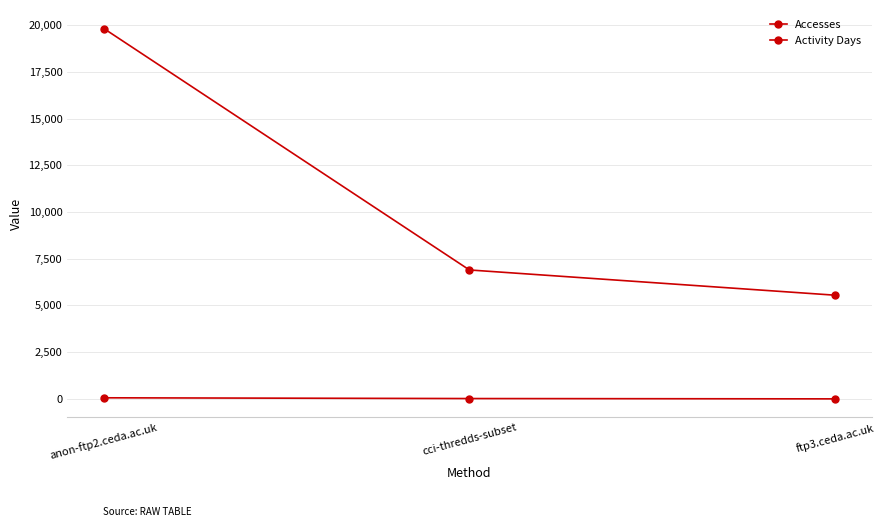

Reading left to right, what are all the values shown in this chart?

Accesses: anon-ftp2.ceda.ac.uk=19817	cci-thredds-subset=6899	ftp3.ceda.ac.uk=5549
Activity Days: anon-ftp2.ceda.ac.uk=59	cci-thredds-subset=19	ftp3.ceda.ac.uk=2